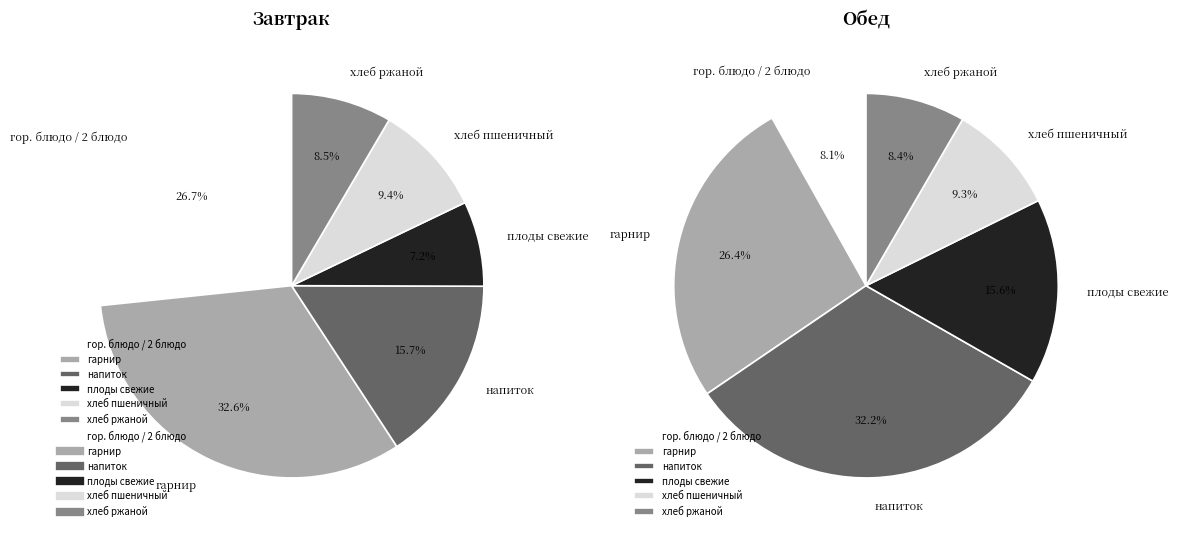

Between гор. блюдо / 2 блюдо and хлеб ржаной, which series saw the biggest shift?

Завтрак